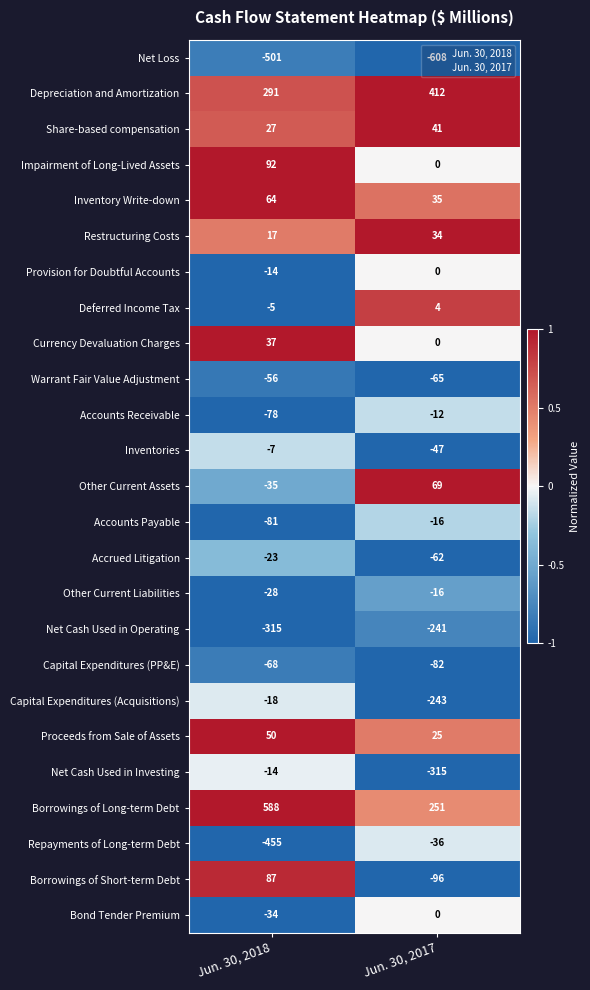

At which label is Borrowings of Long-term Debt closest to 419?

Jun. 30, 2017